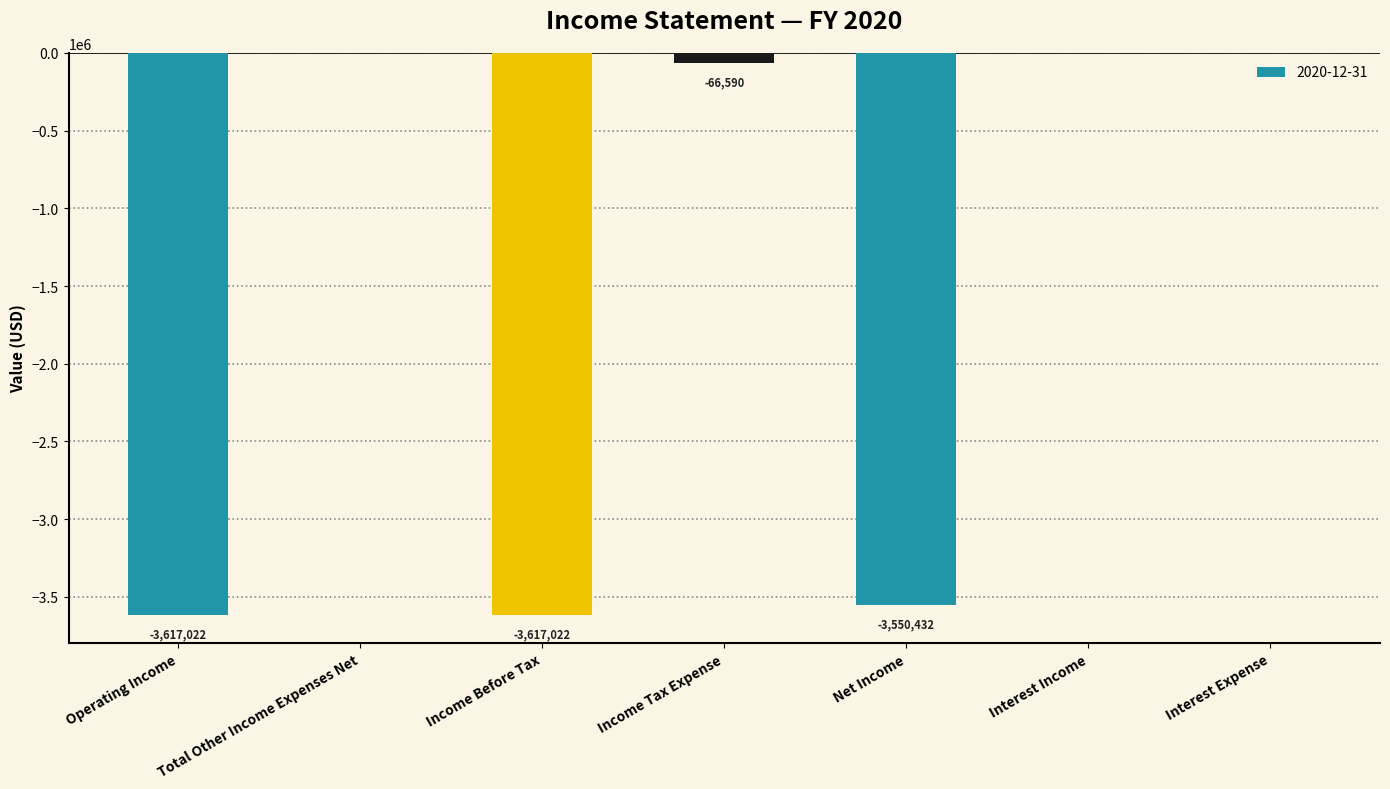

What is the change in value from Income Tax Expense to Interest Income?

+66590